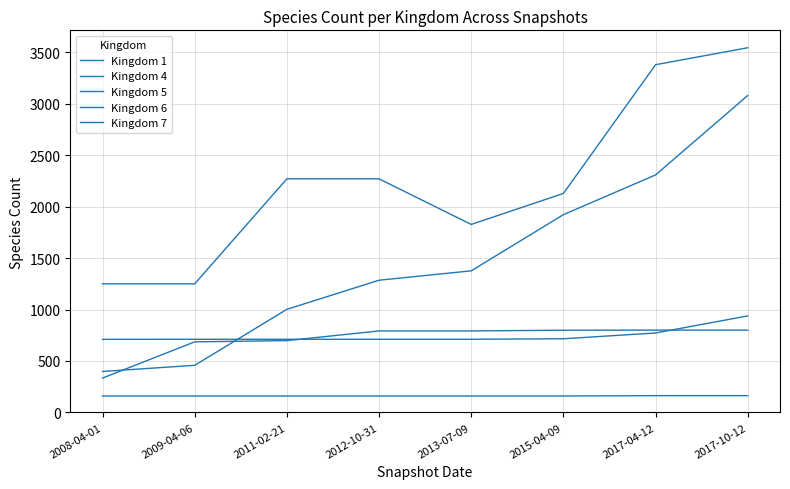

At which category is the sum across all series the highest?

2017-10-12